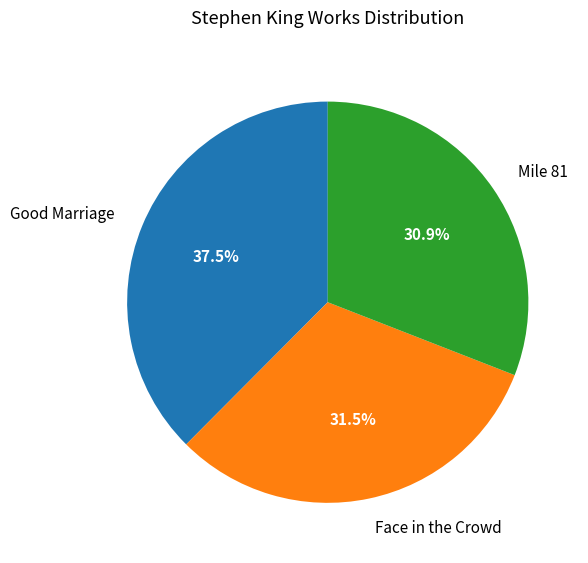

Combined, do Face in the Crowd and Good Marriage account for over 50%?

Yes